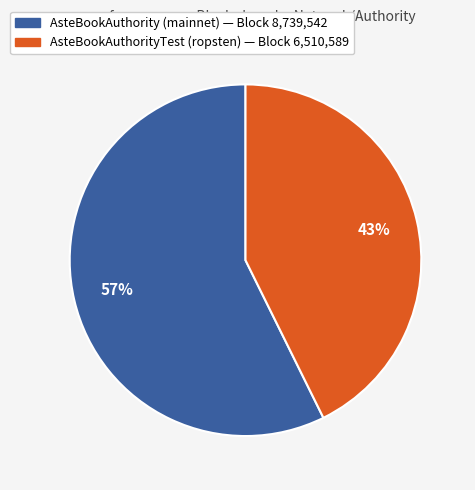

Is there any slice that represents more than half of the pie?

Yes